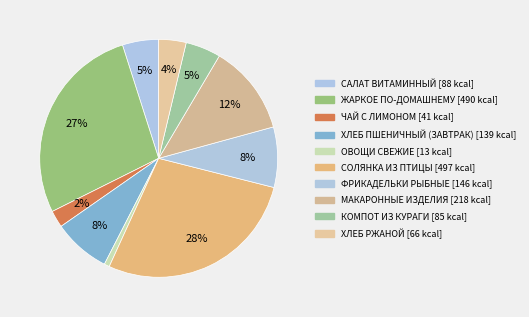

Which slice is the largest?

СОЛЯНКА ИЗ ПТИЦЫ